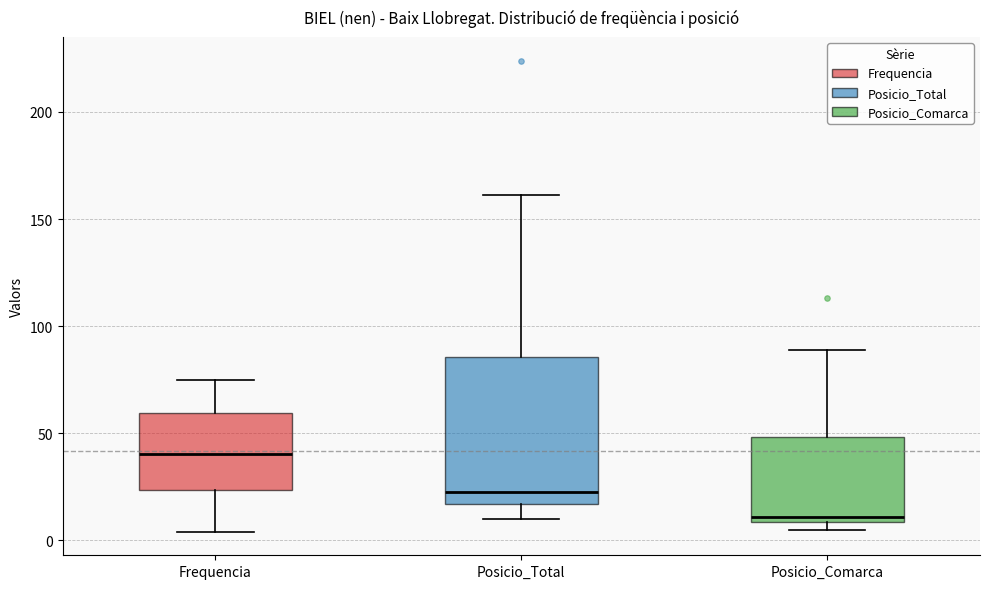

Reading left to right, transcribe this box plot: for each box, give where its median line is, the range the box spans, and where its two whiskers end, as read against the y-axis. The values are not printed on the chart, so give them approximately, as read against the axis.

Frequencia: median 40, box 25 to 60, whiskers 5 to 75
Posicio_Total: median 25, box 15 to 85, whiskers 10 to 160
Posicio_Comarca: median 10 (just above the box's lower edge), box 10 to 50, whiskers 5 to 90